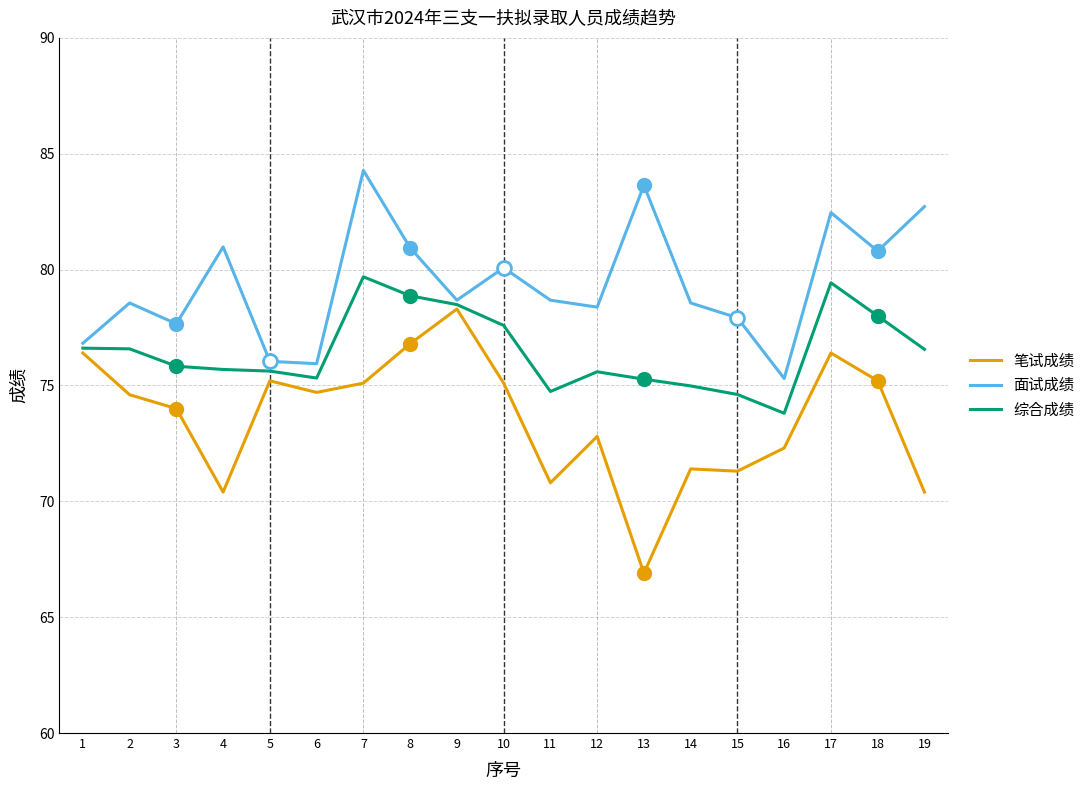

How many lines are shown in the chart?

3